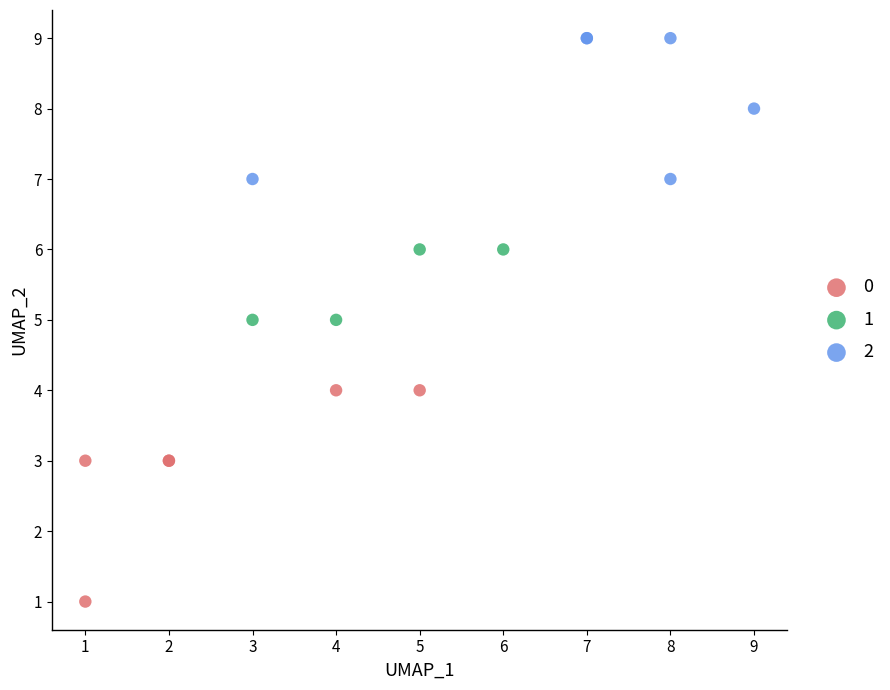

Which series reaches the minimum Y coordinate?

0